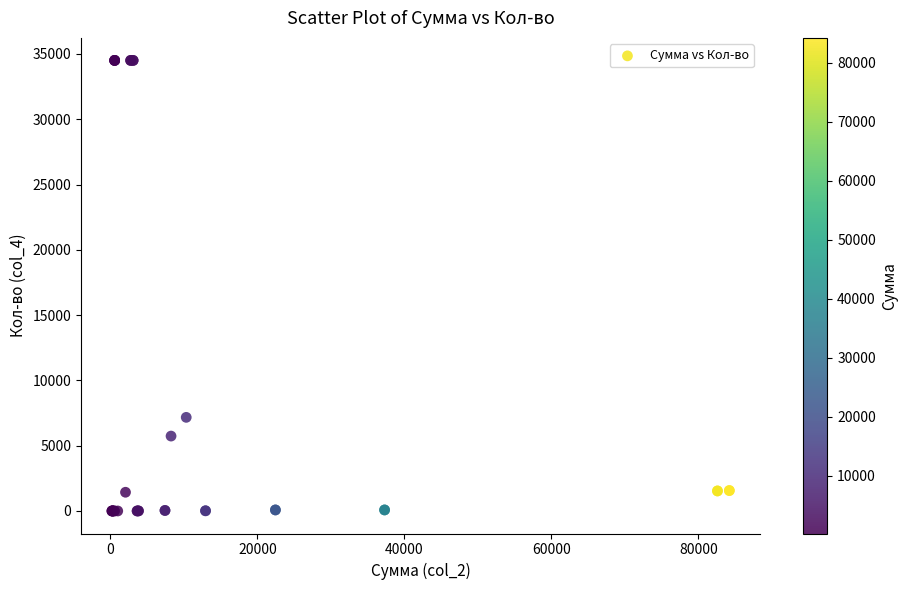

What Y value in the scatter plot is closest to 17251?

7170.0